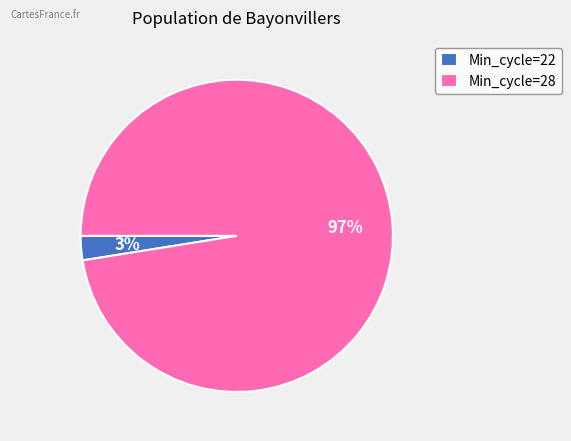

Which category has the smallest portion of the pie?

Min_cycle=22